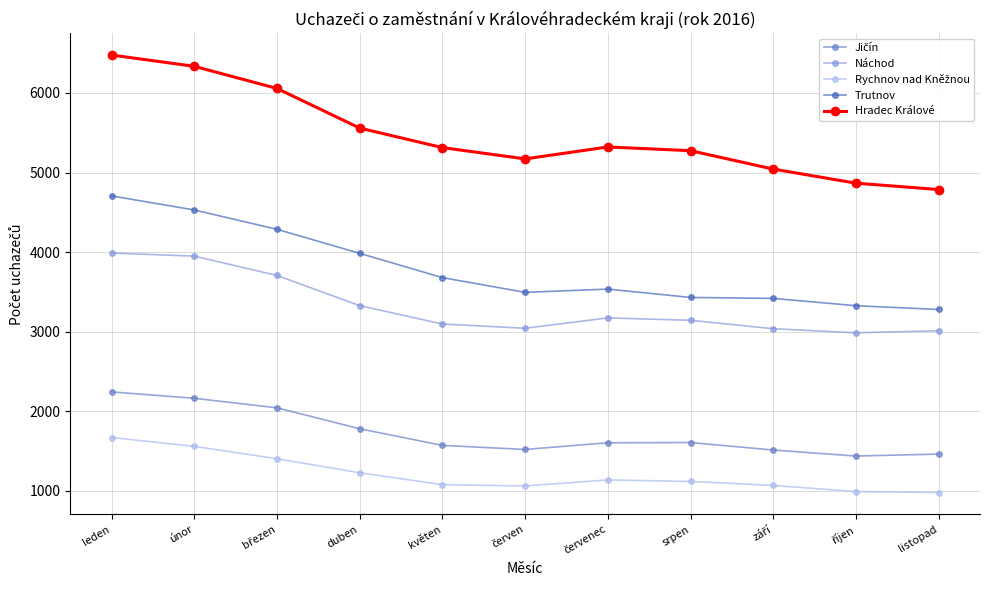

What is the label of the 8th point from the left?

srpen